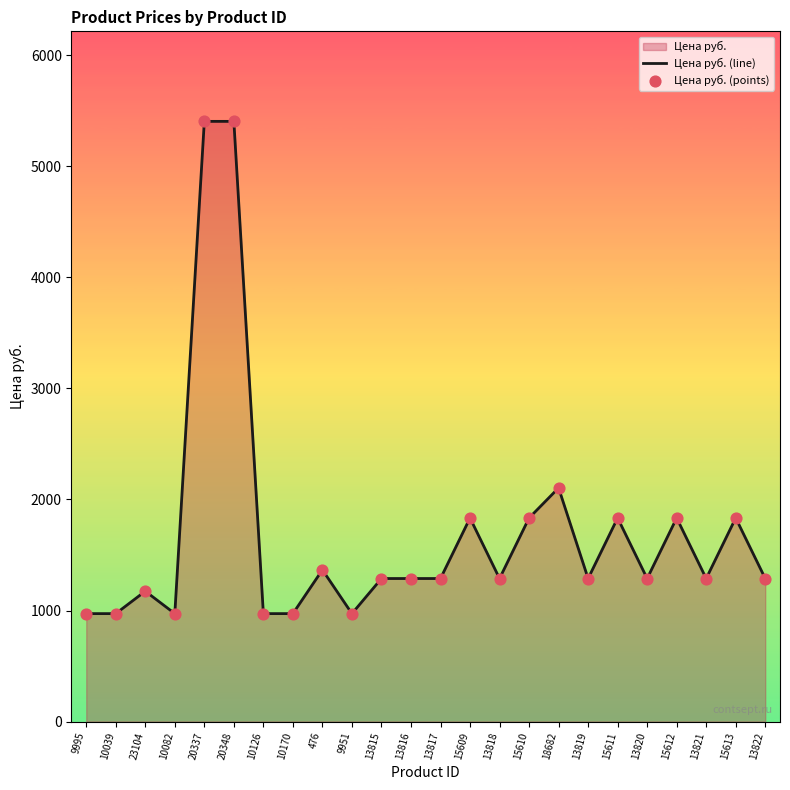

At which category is the sum across all series the highest?

20337